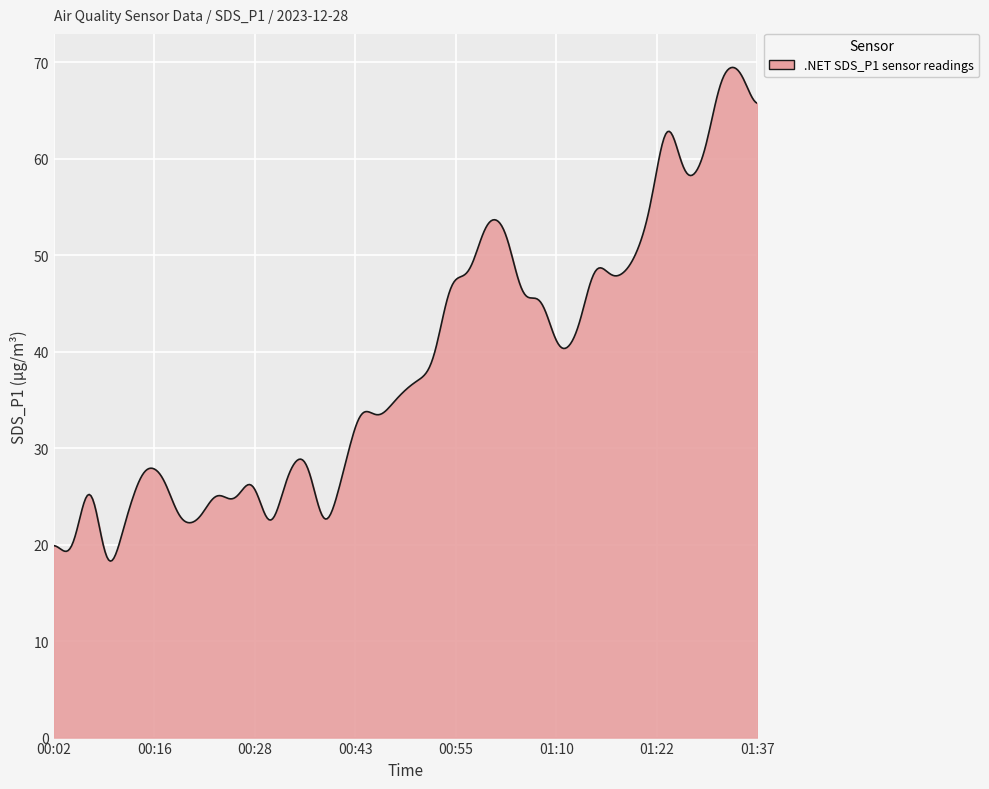

What is the maximum value shown in the chart?

69.4